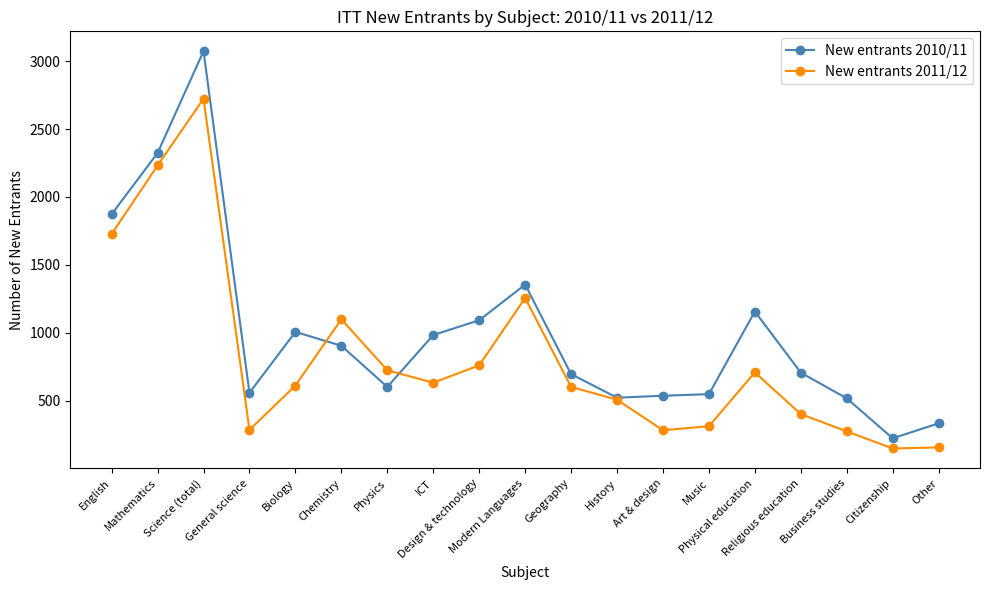

List the series in order of their overall mean, lowest first.

New entrants 2011/12, New entrants 2010/11